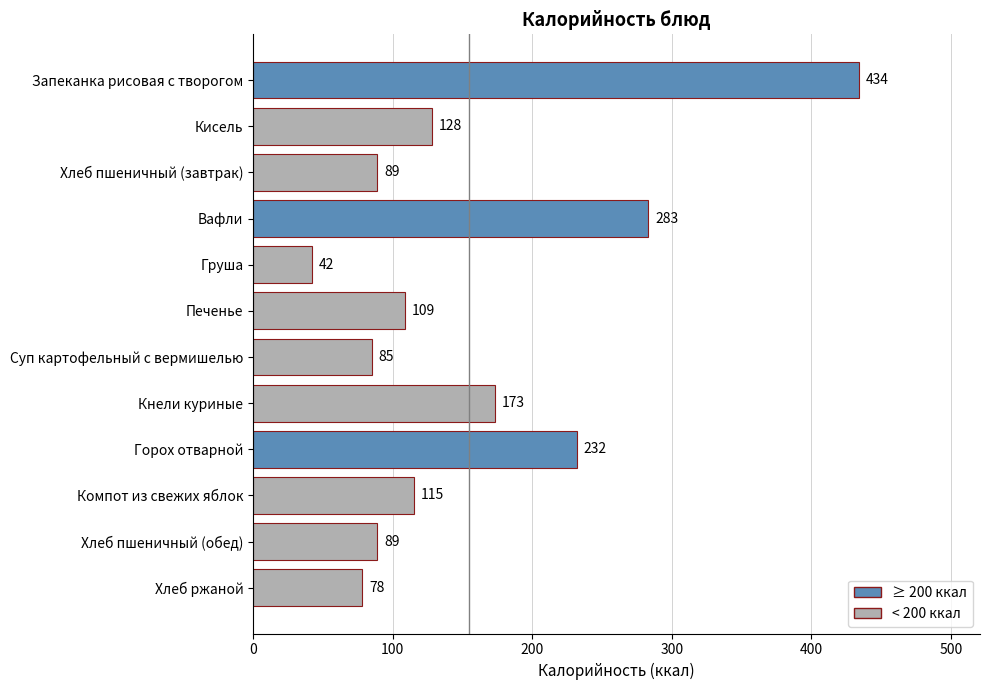

Reading top to bottom, extract all data points from this chart.

Запеканка рисовая с творогом=434	Кисель=128	Хлеб пшеничный (завтрак)=89	Вафли=283	Груша=42	Печенье=109	Суп картофельный с вермишелью=85	Кнели куриные=173	Горох отварной=232	Компот из свежих яблок=115	Хлеб пшеничный (обед)=89	Хлеб ржаной=78